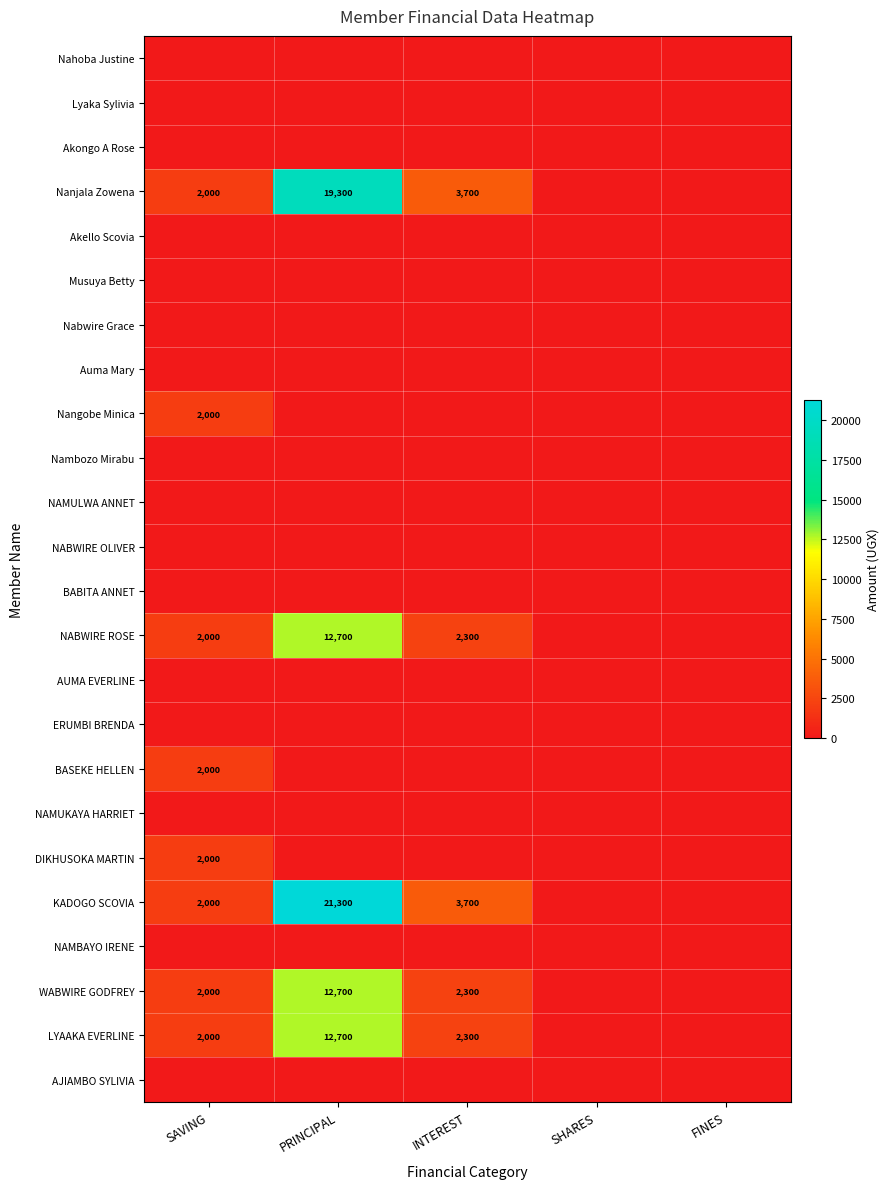

The Nanjala Zowena series shows 3700 at INTEREST. True or false?

True